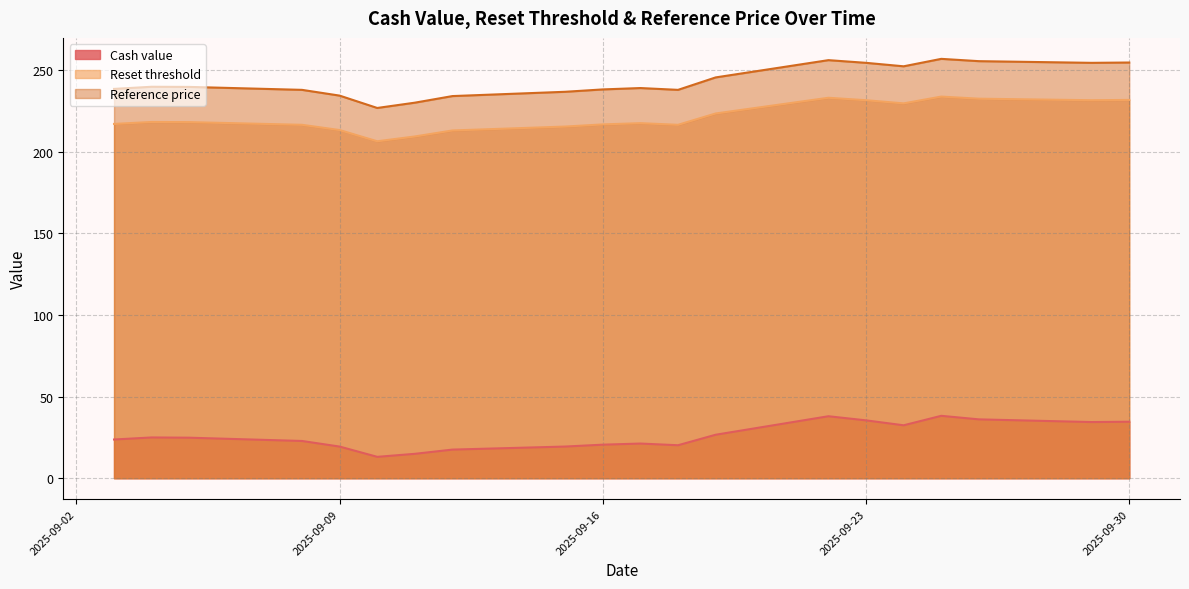

Does the chart have visible grid lines?

Yes